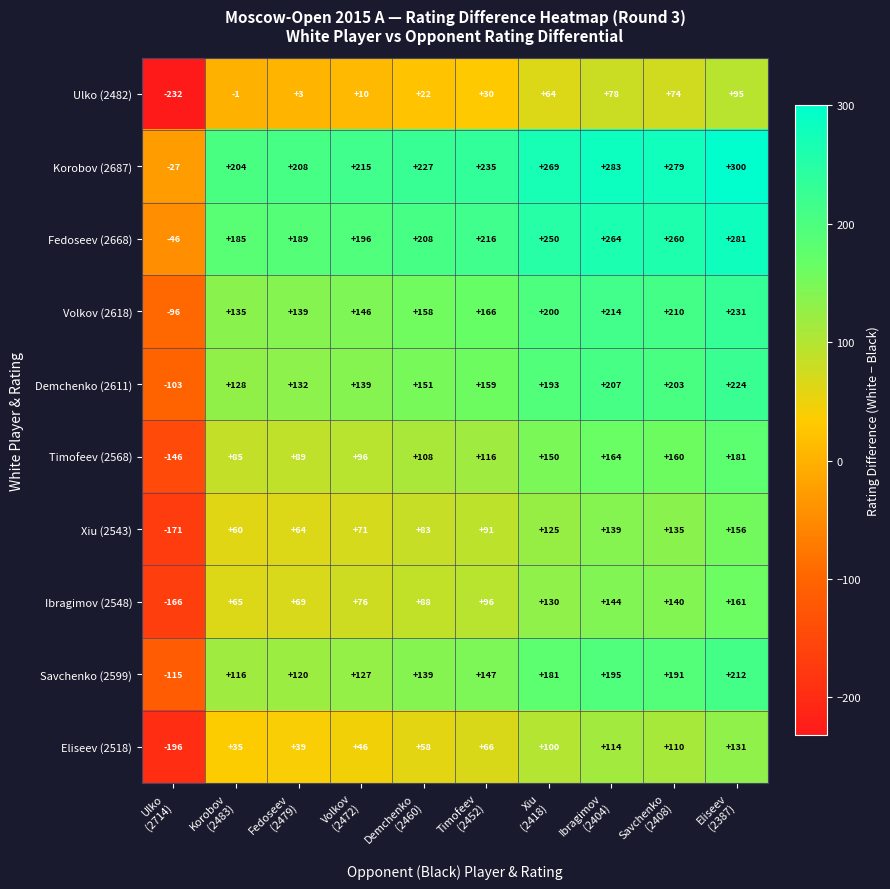

Count the number of data series in this chart.

10